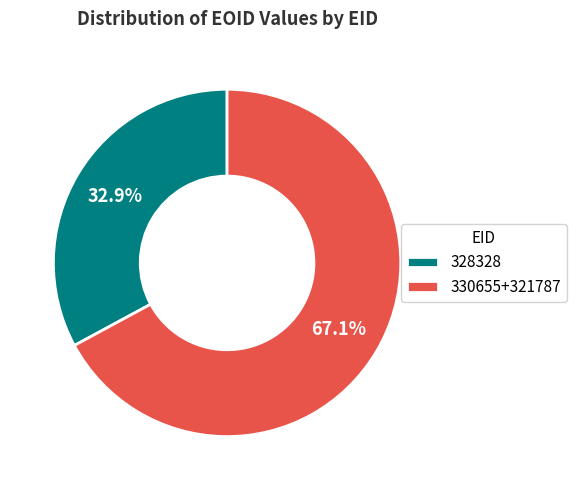

What is the smallest slice in the pie chart?

328328